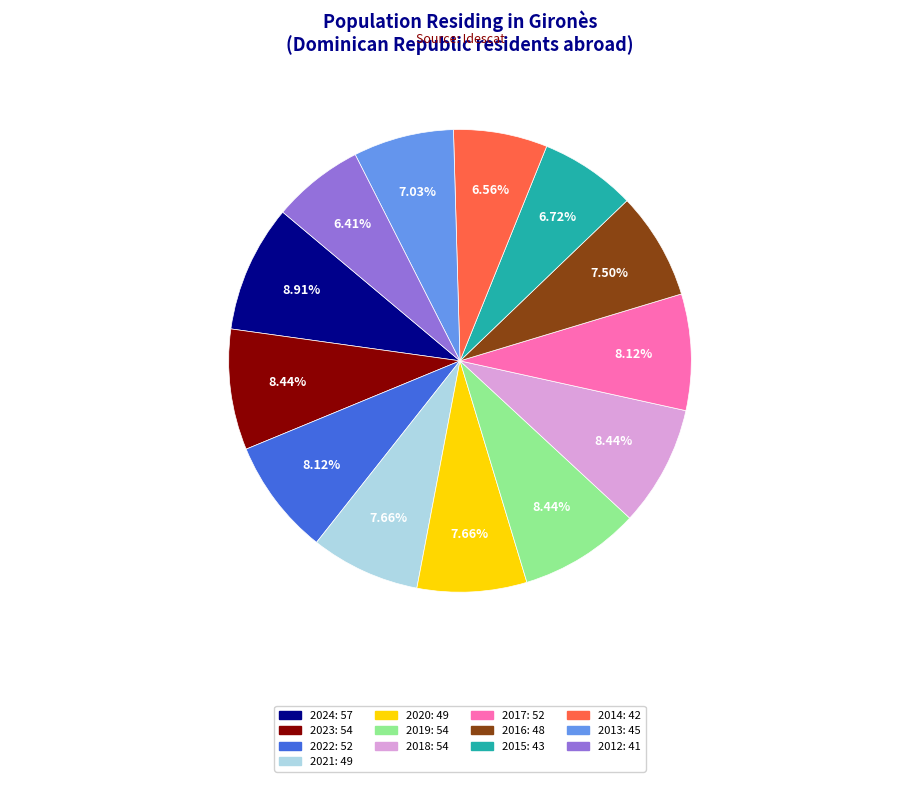

Combined, do 2013 and 2018 account for over 50%?

No